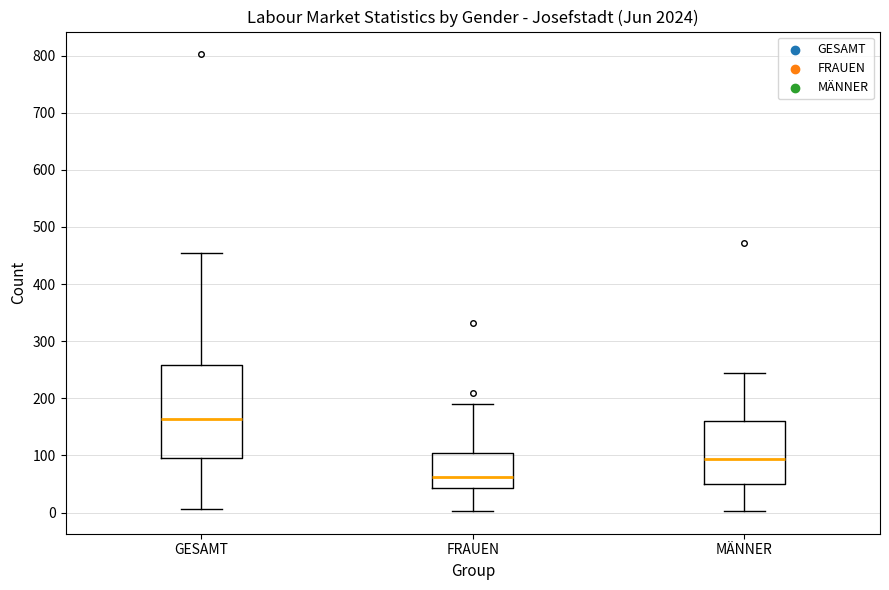

Reading left to right, read every box against the y-axis: the position of its median line, the range the box covers, and the ends of its whiskers. The values are not printed on the chart, so give them approximately, as read against the axis.

GESAMT: median 160, box 100 to 260, whiskers 10 to 450
FRAUEN: median 60, box 40 to 100, whiskers 0 to 190
MÄNNER: median 90, box 50 to 160, whiskers 0 to 240